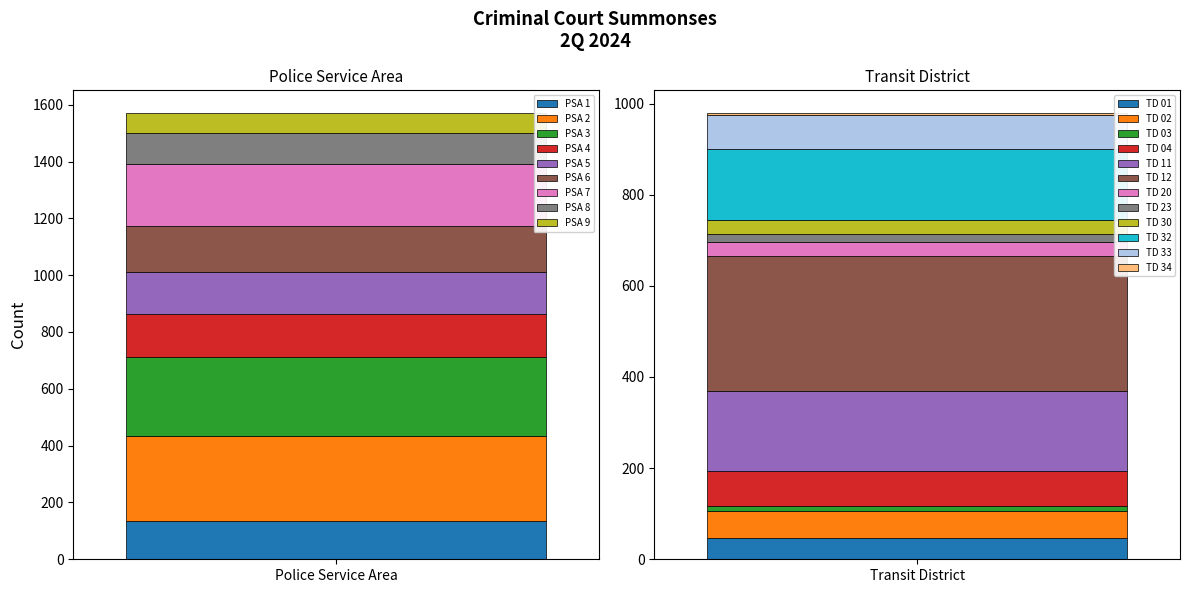

Rank the categories by value from highest to lowest.

PSA 2, PSA 3, PSA 7, PSA 6, PSA 4, PSA 5, PSA 1, PSA 8, PSA 9